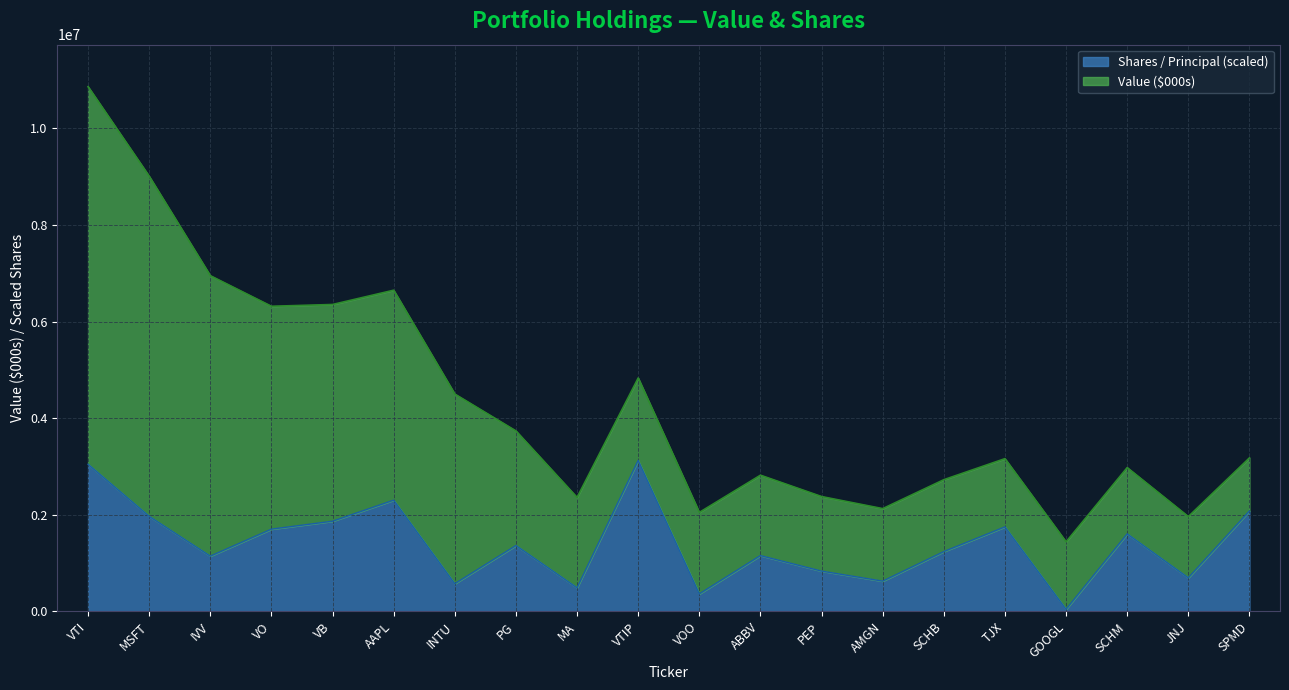

At which label does Shares / Principal (scaled) reach its minimum?

GOOGL